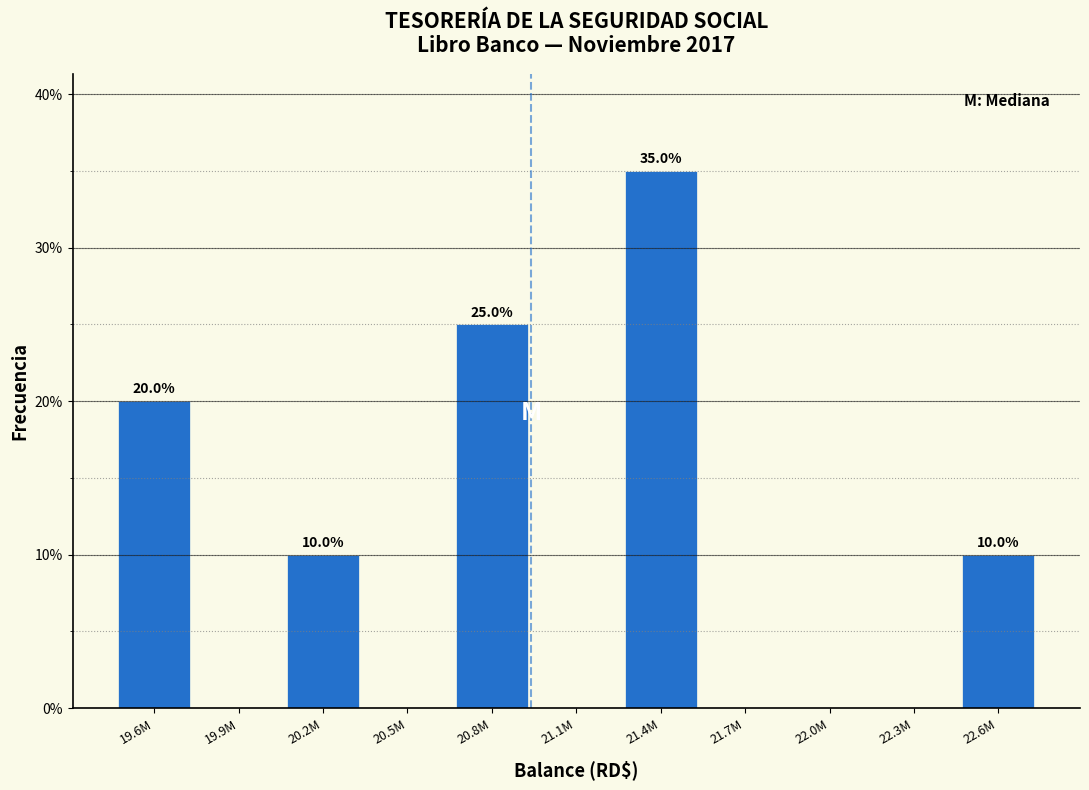

Reading right to left, what are all the values shown in this chart?

22.6M=10	22.3M=0	22.0M=0	21.7M=0	21.4M=35	21.1M=0	20.8M=25	20.5M=0	20.2M=10	19.9M=0	19.6M=20